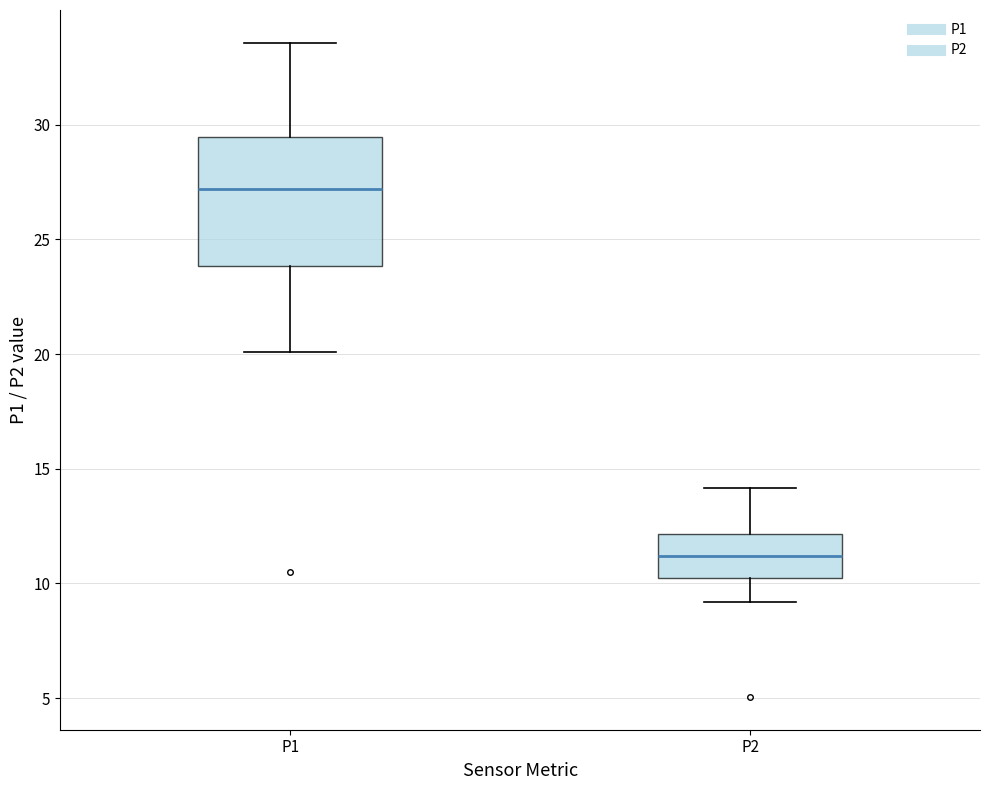

Which box is the tallest, from its lower edge to its upper edge?

P1